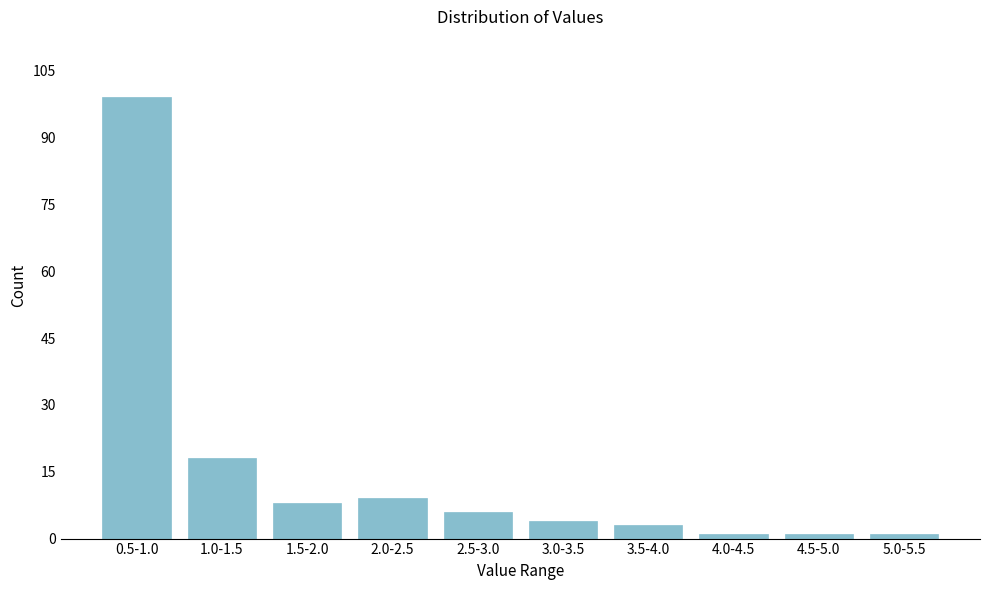

Reading left to right, extract all data points from this chart.

99	18	8	9	6	4	3	1	1	1